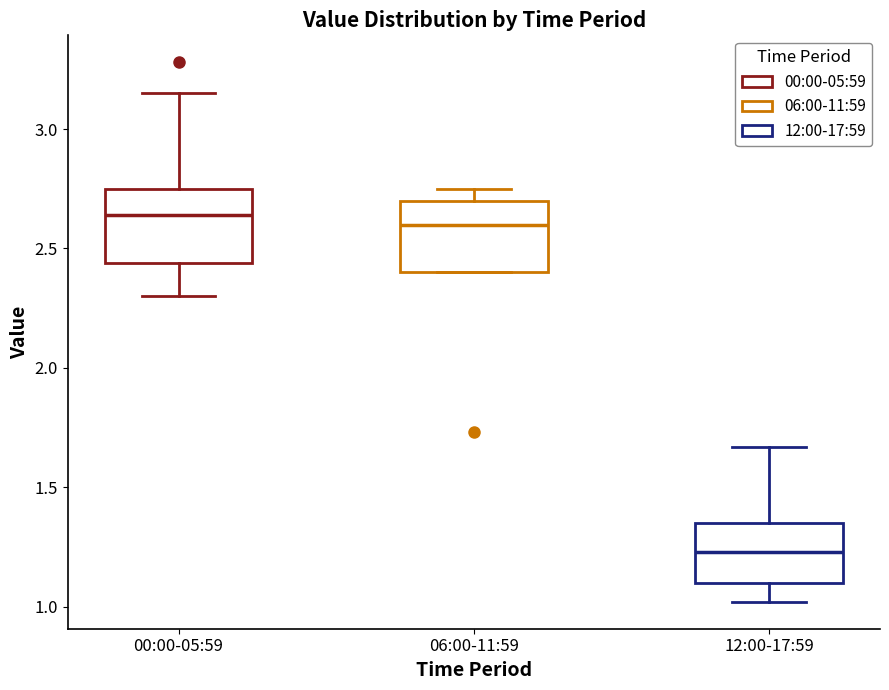

Which box's median line is the lowest?

12:00-17:59